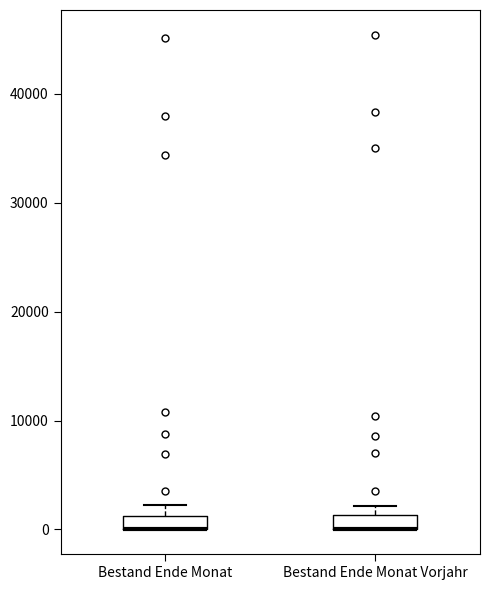

Where is the lower edge of the box for Bestand Ende Monat on the y-axis? The values are not printed on the chart, so give them approximately, as read against the axis.

0